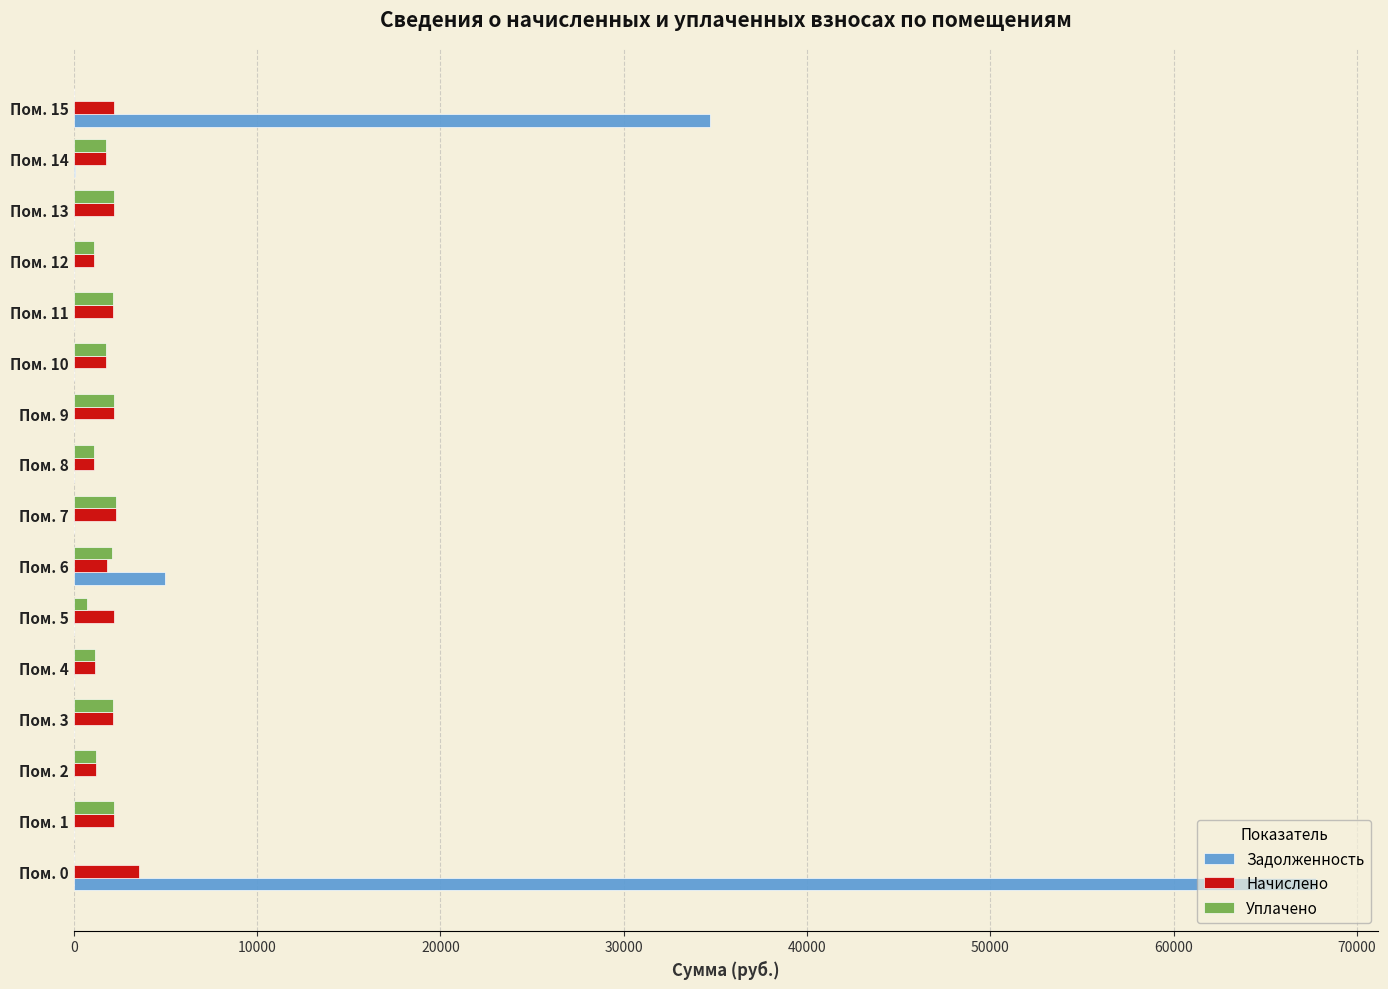

At which category does the chart reach its peak across all series?

Пом. 0